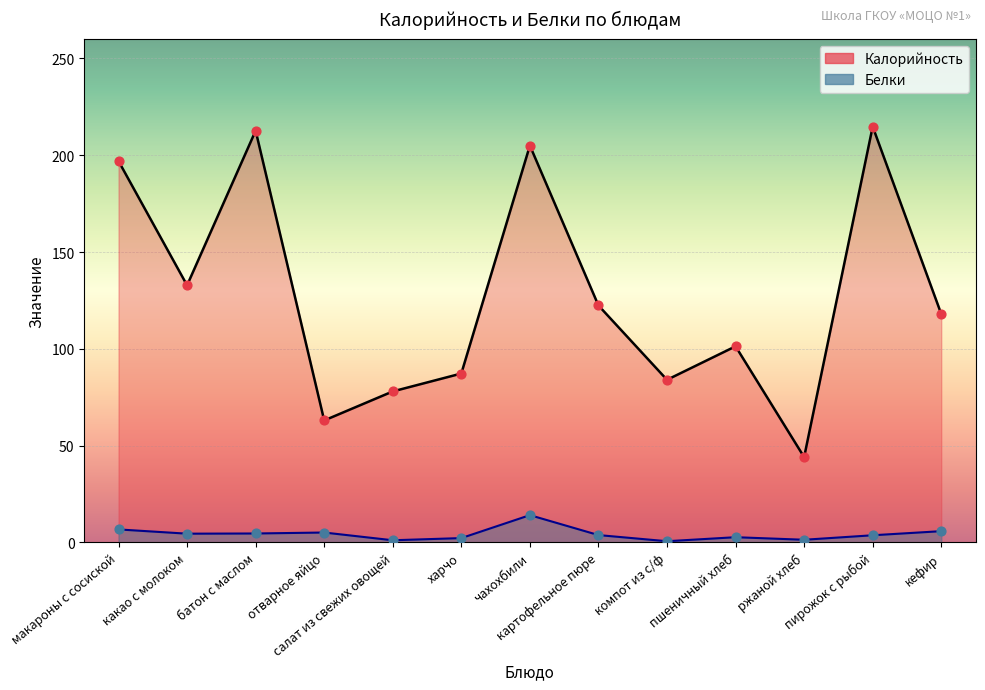

Which series has the largest Y range (max minus min)?

Калорийность